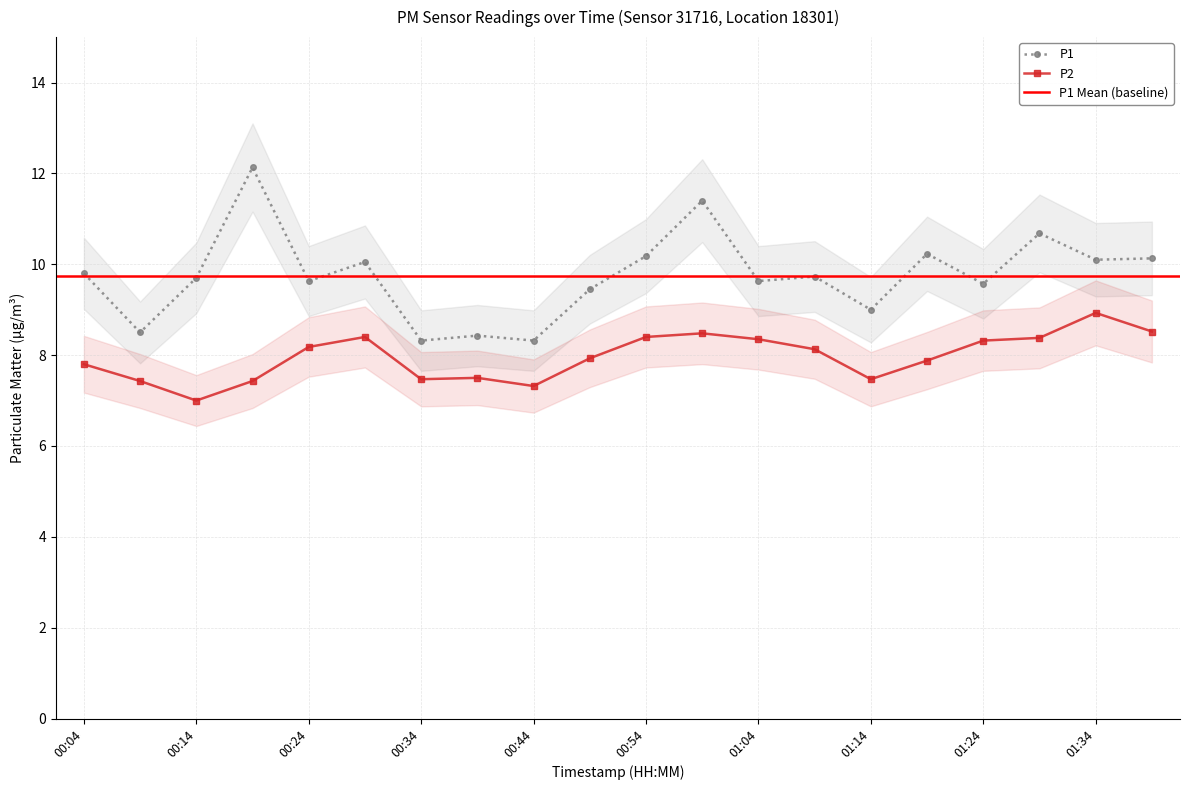

List the series in order of their overall mean, lowest first.

P2, P1